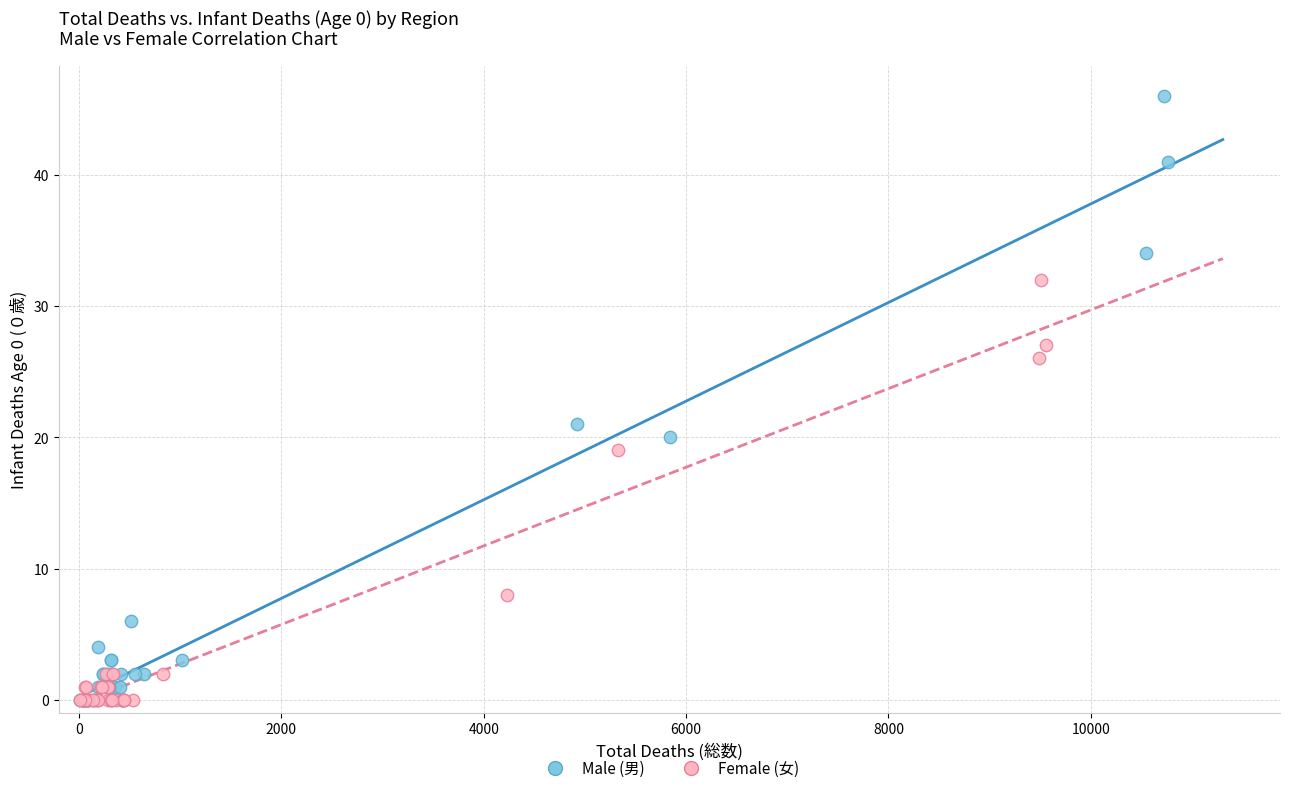

Which series has the widest spread of Y values?

Male (男)